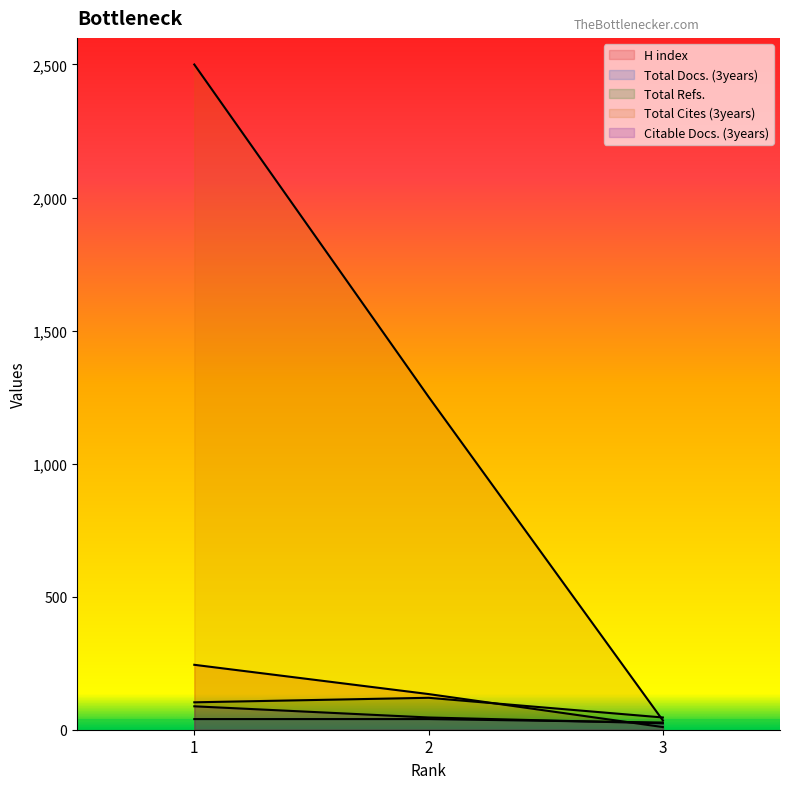

Which series has the largest range (max minus min)?

Total Cites (3years)